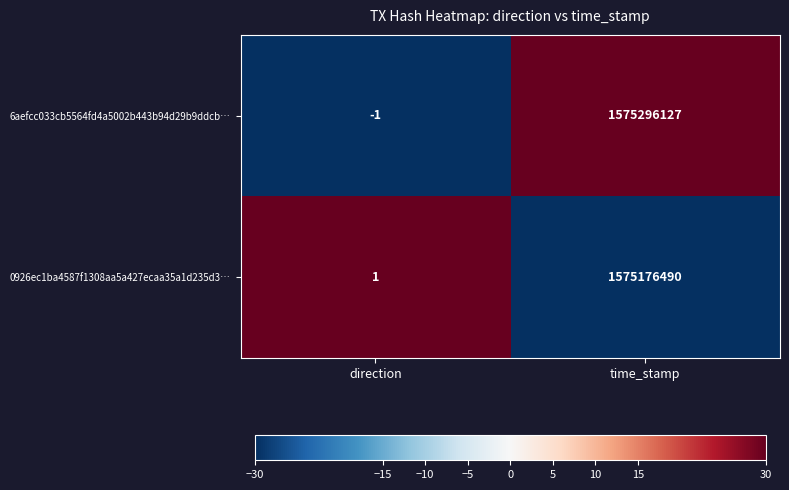

What value does the 6aefcc033cb5564fd4a5002b443b94d29b9ddcb… series have at time_stamp, to the nearest 100?

1575296100